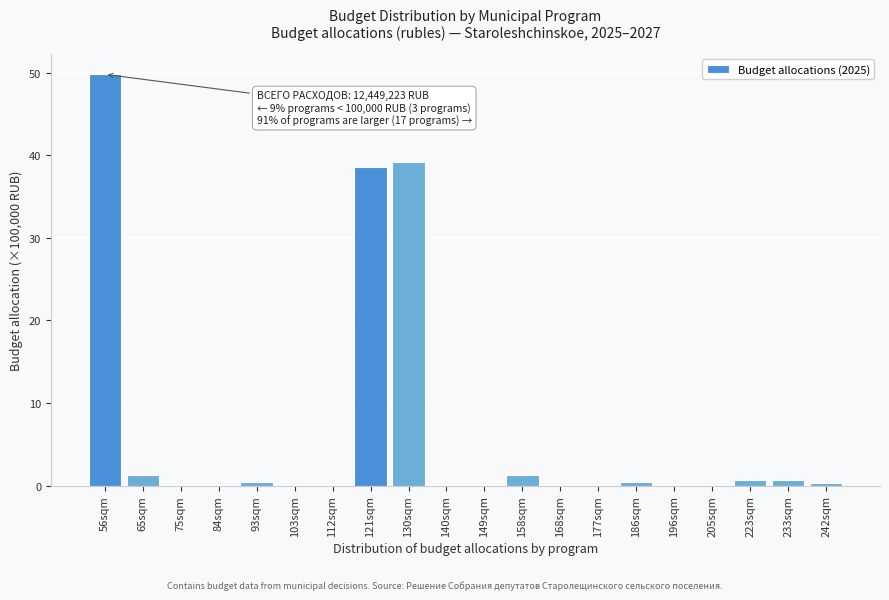

The chart shows a value of 0.0 at 168sqm. True or false?

True